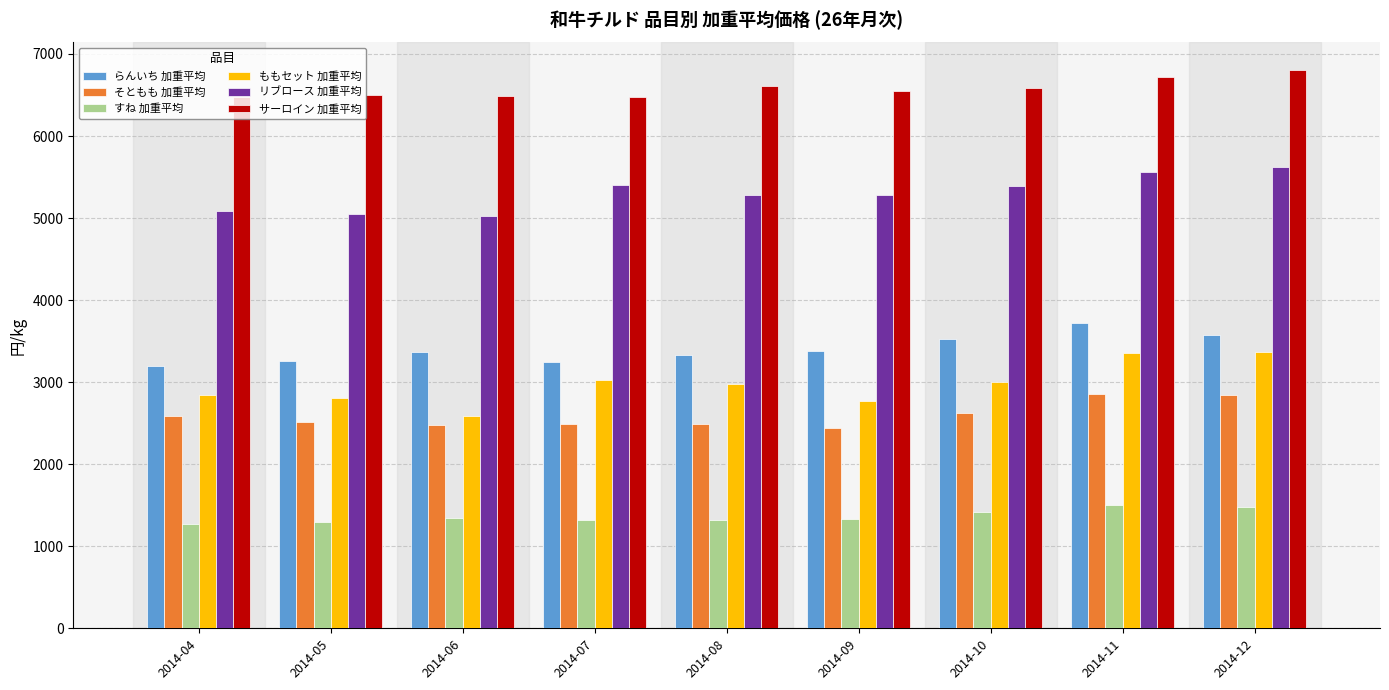

At how many categories does at least one series exceed 5988?

9